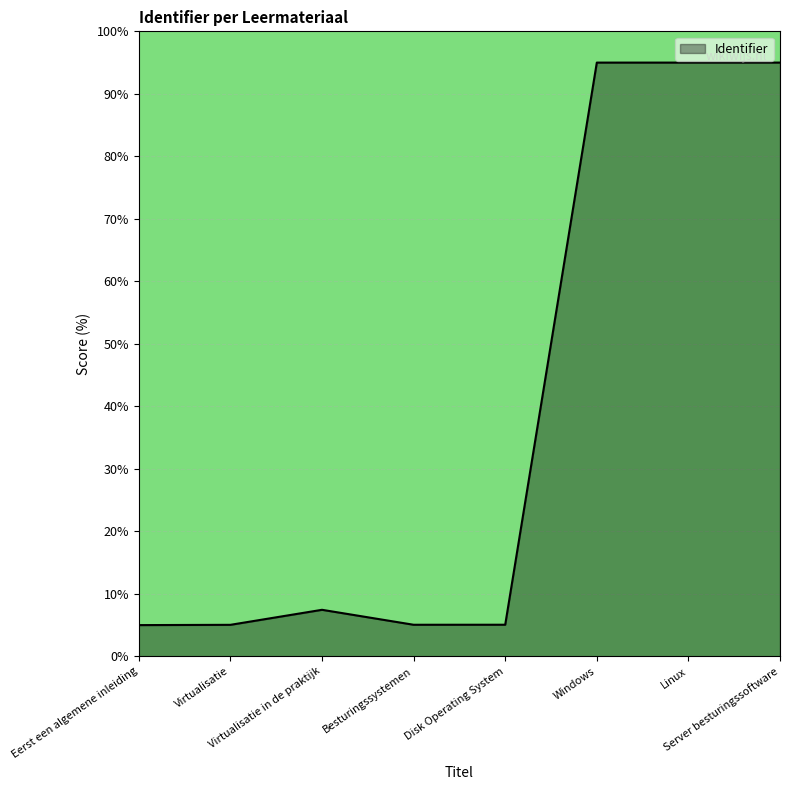

What is the difference between the second highest and minimum values?

90.0